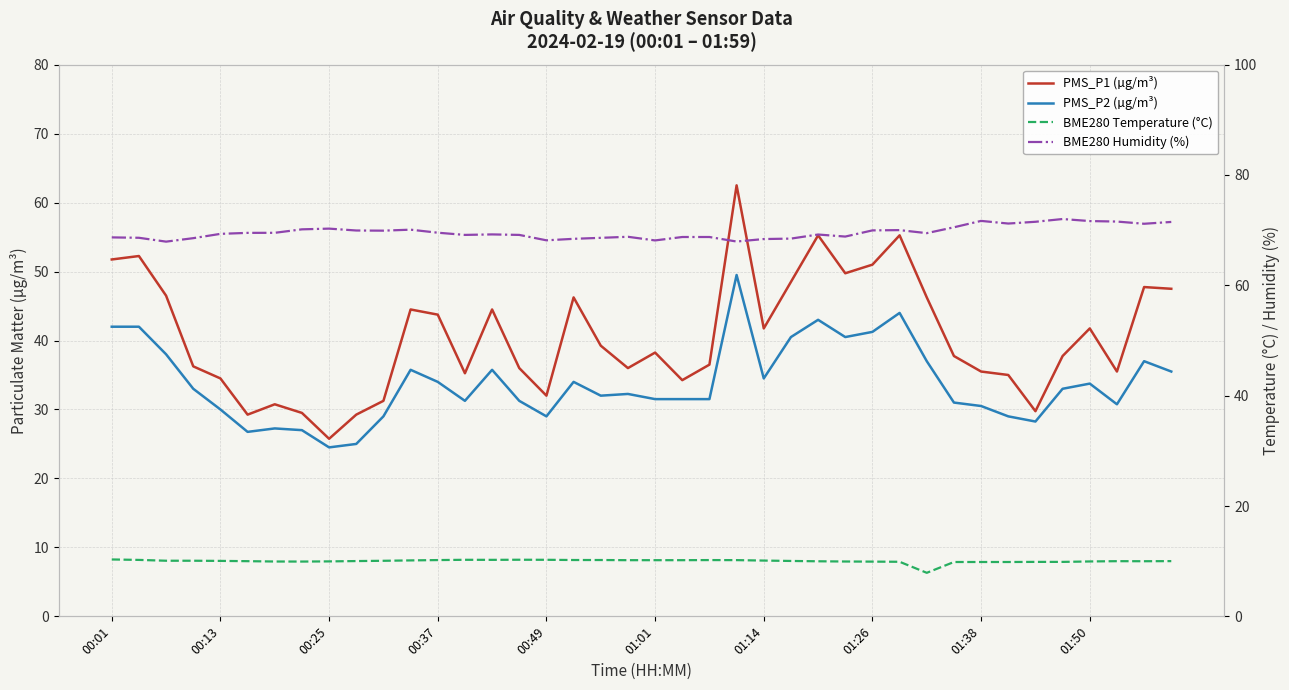

True or false: PMS_P1 (µg/m³) has a value of 14.9 at 01:50.

False